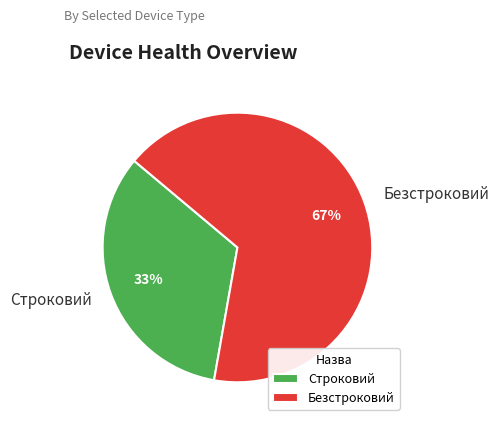

Is there any slice that represents more than half of the pie?

Yes